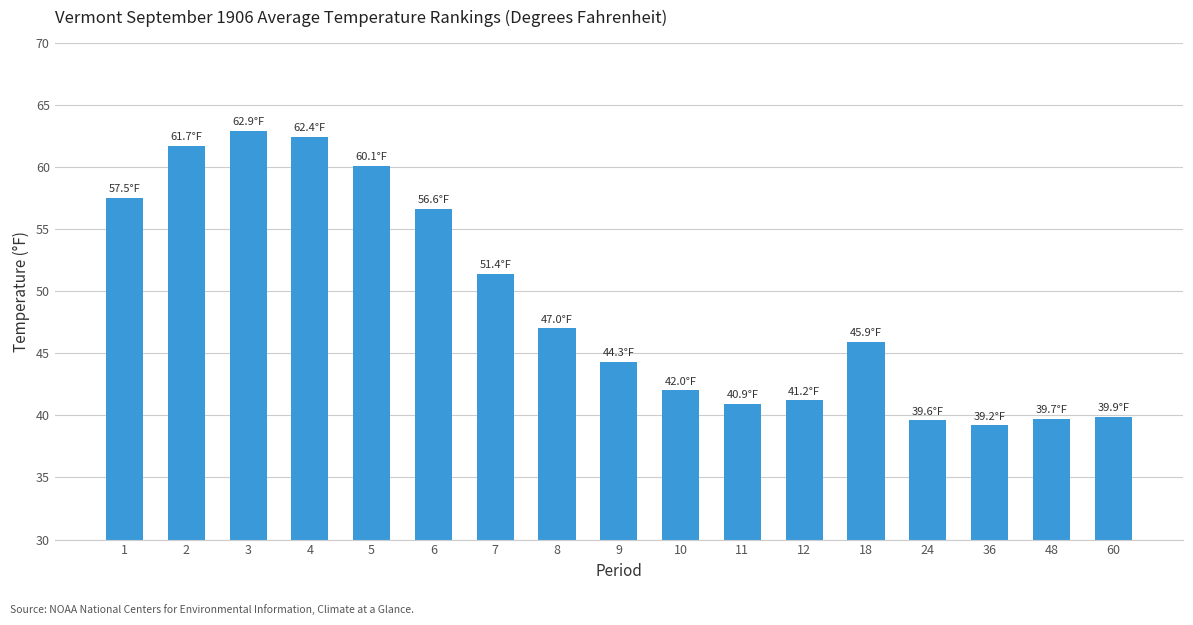

How many series are shown in this chart?

1